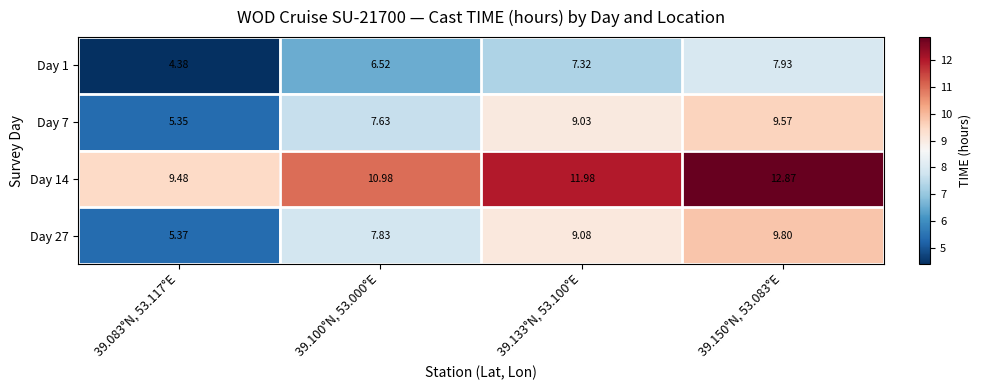

Is the value of Day 1 at 39.100°N, 53.000°E greater than the value of Day 7 at 39.133°N, 53.100°E?

No